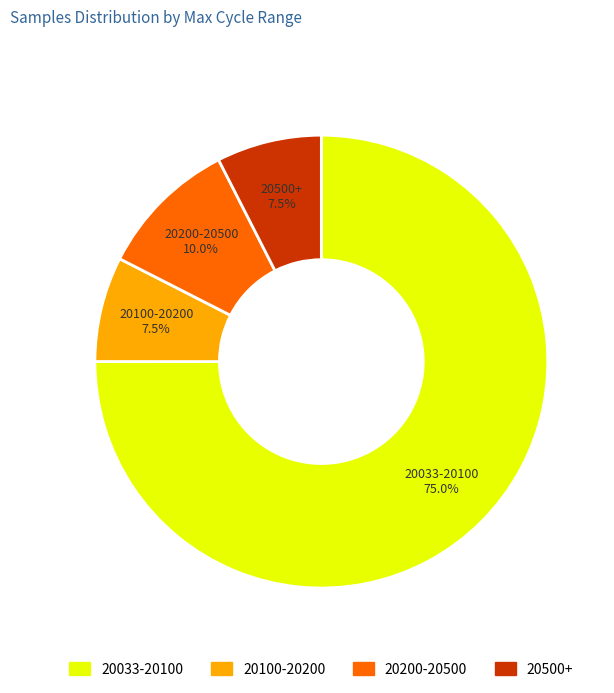

Is there a majority slice in this chart?

Yes